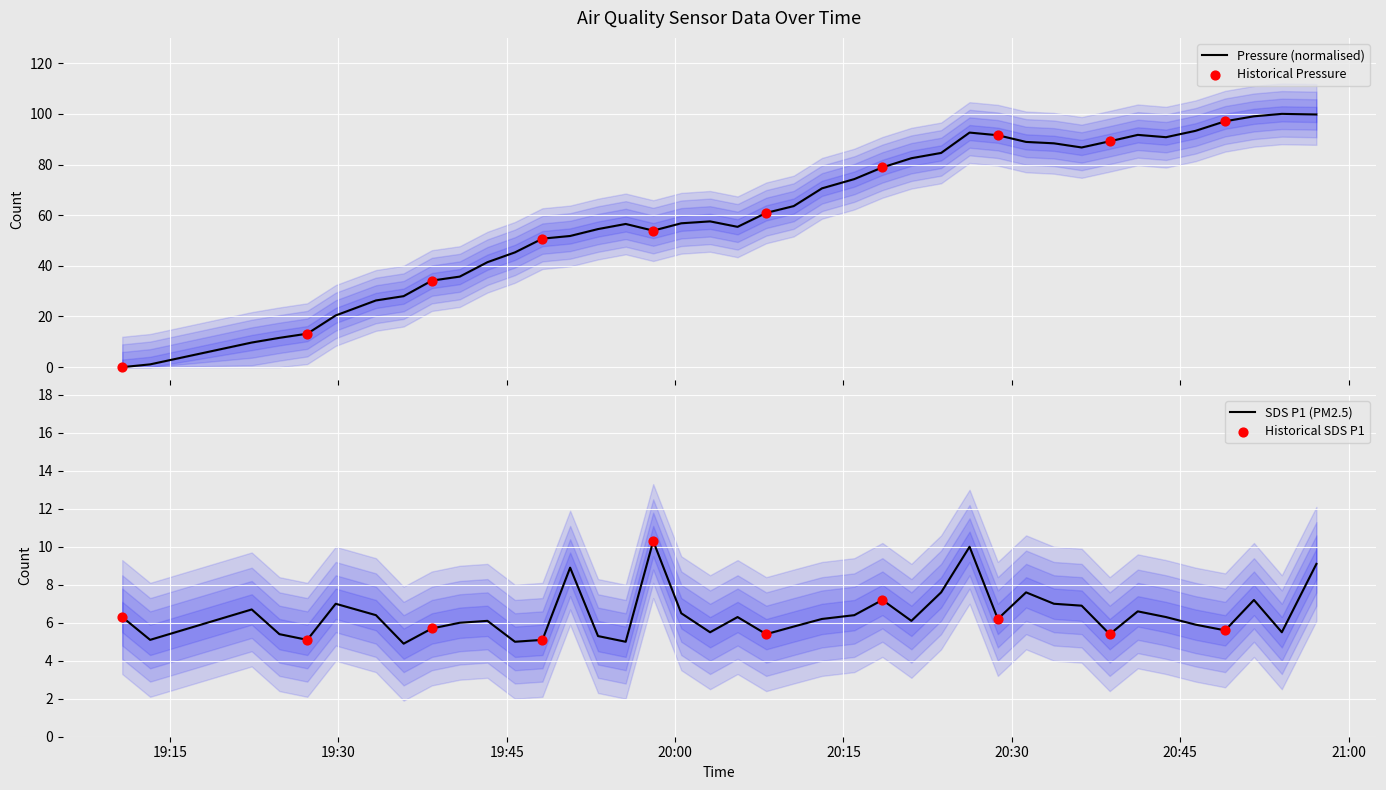

Is the value of SDS_P1 at 2024/01/11 20:57:08 greater than the value of BME280_pressure at 2024/01/11 19:33:21?

No